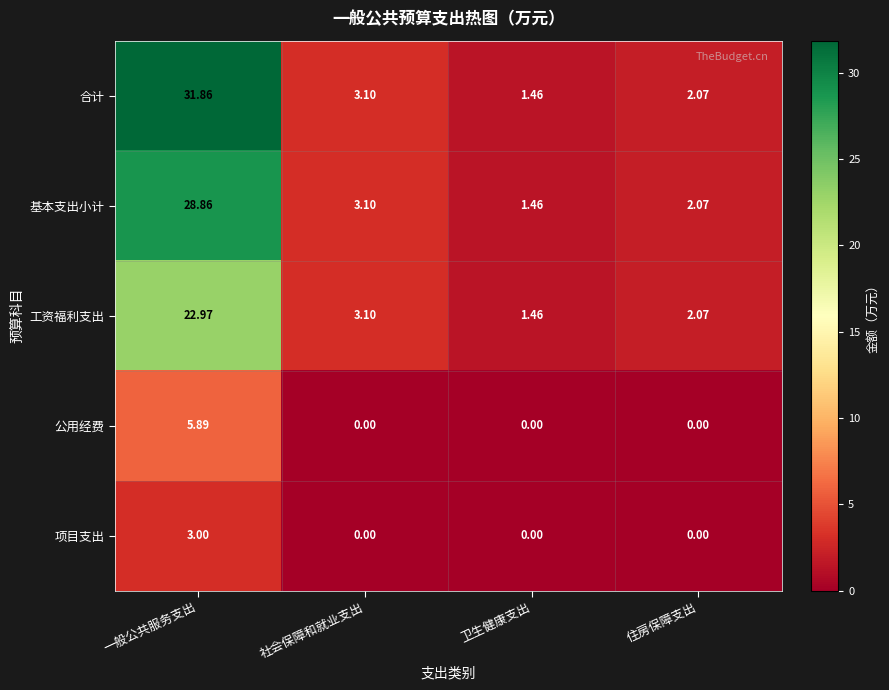

Where is 工资福利支出 nearest to the value 12?

社会保障和就业支出